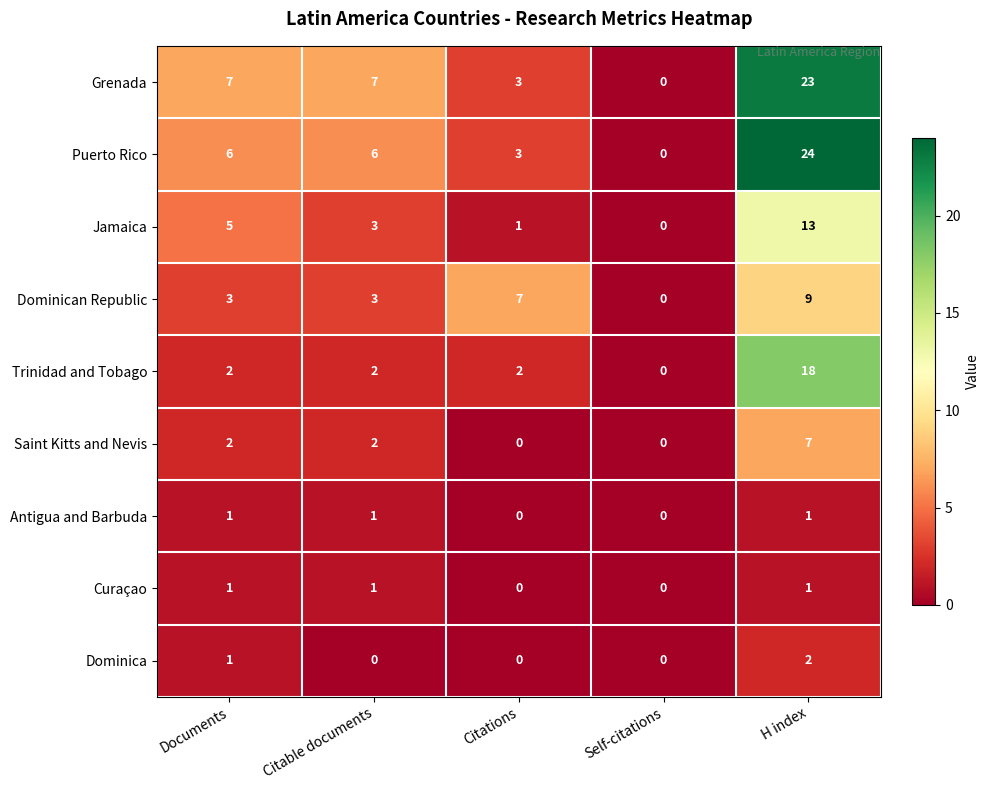

What is the sum of all Saint Kitts and Nevis values?

11